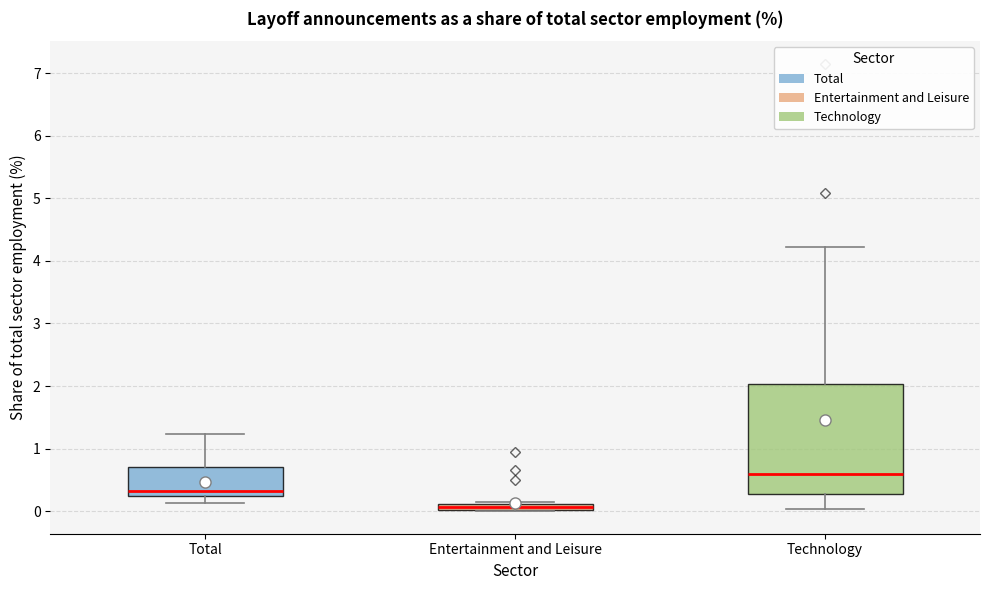

Which box's median line is the lowest?

Entertainment and Leisure